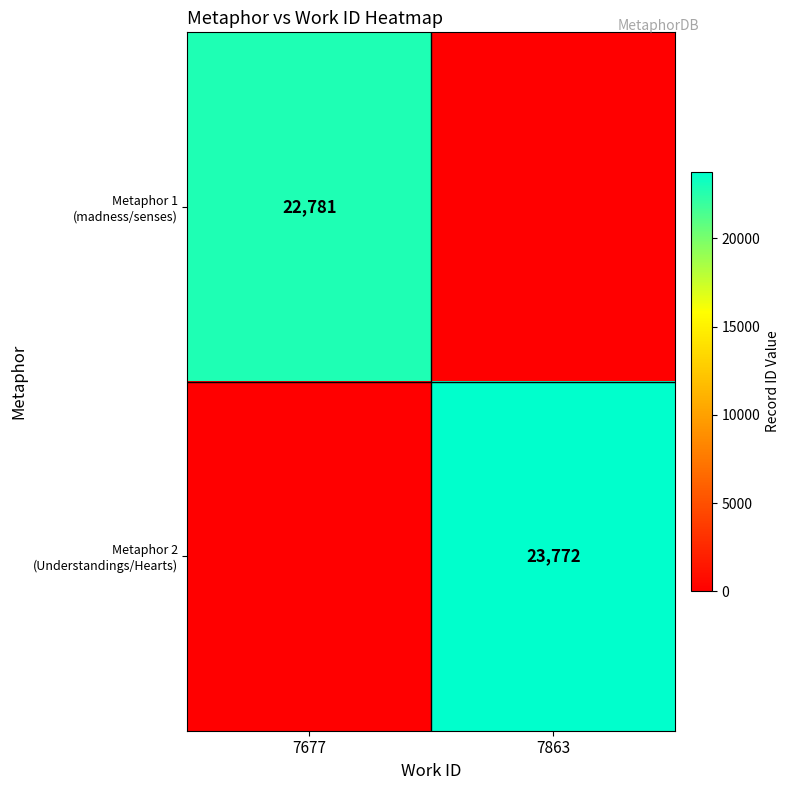

What is the total value across all series at 7863?

23772